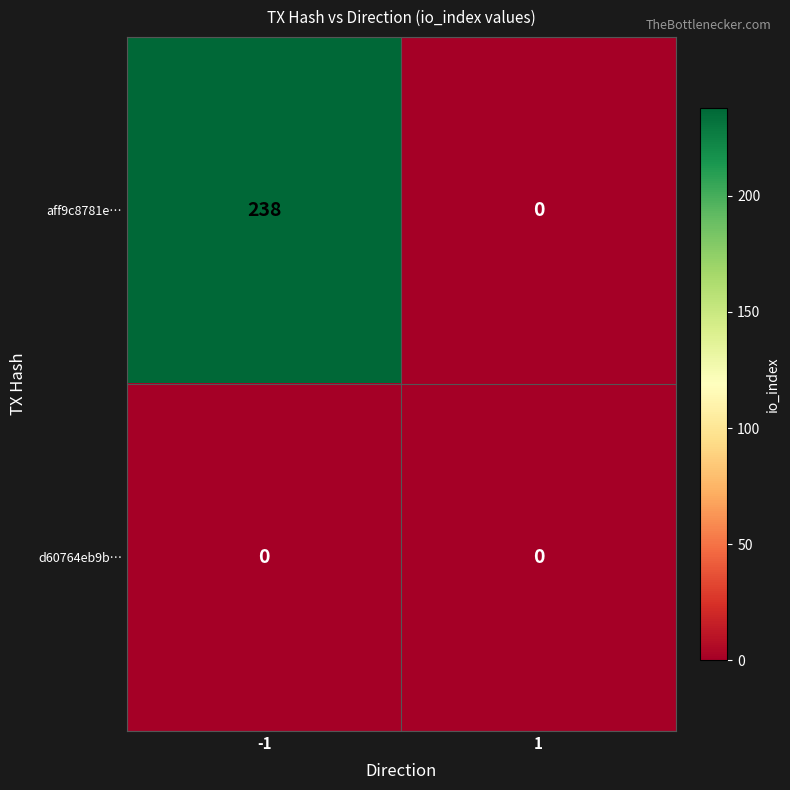

What is the sum of the aff9c8781e… values at 1 and -1?

238